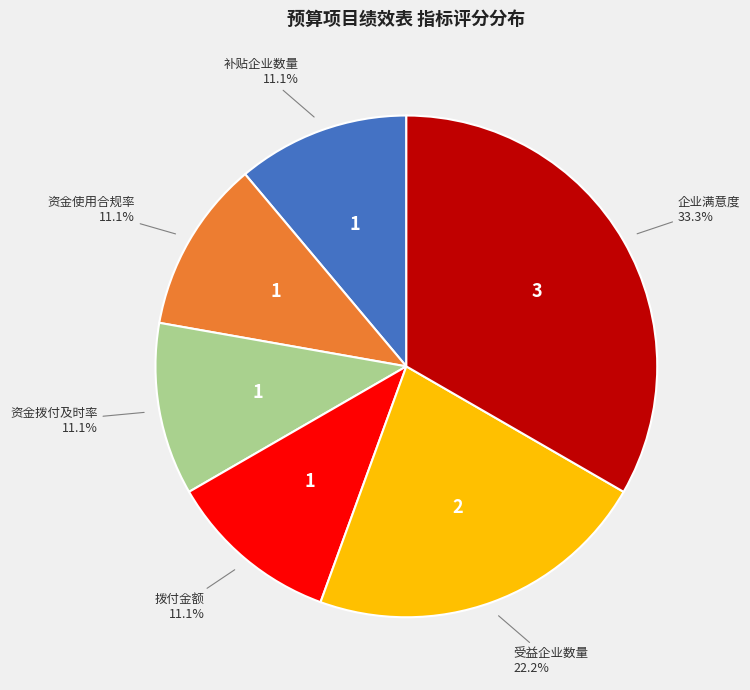

Approximately how many times larger is the value at 资金拨付及时率 compared to 补贴企业数量?

1.0